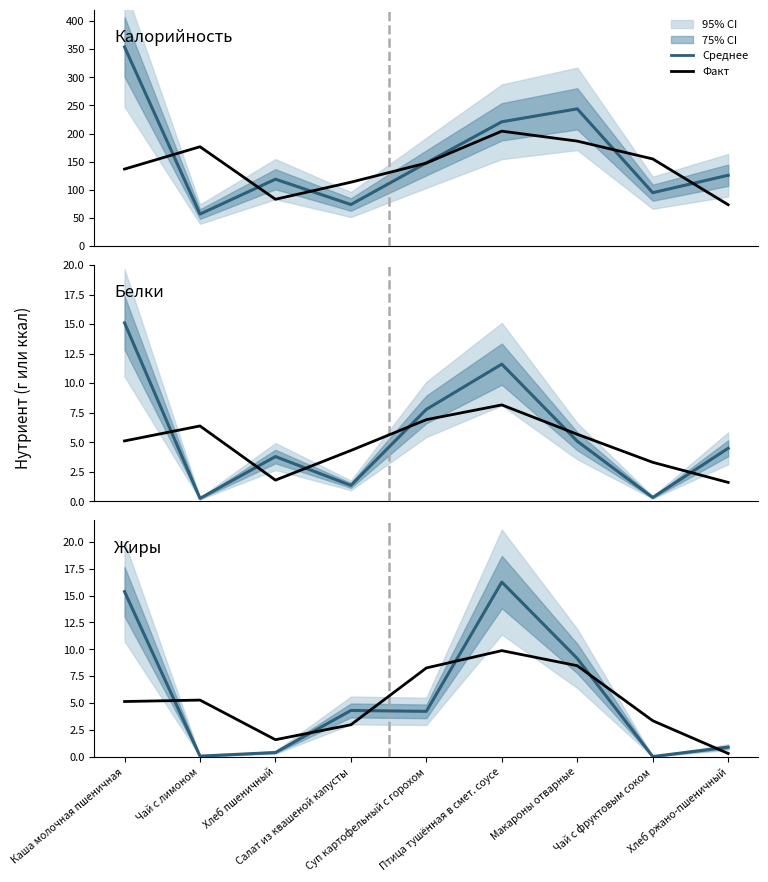

What is the difference between the maximum and second lowest values in the Факт series?

8.3